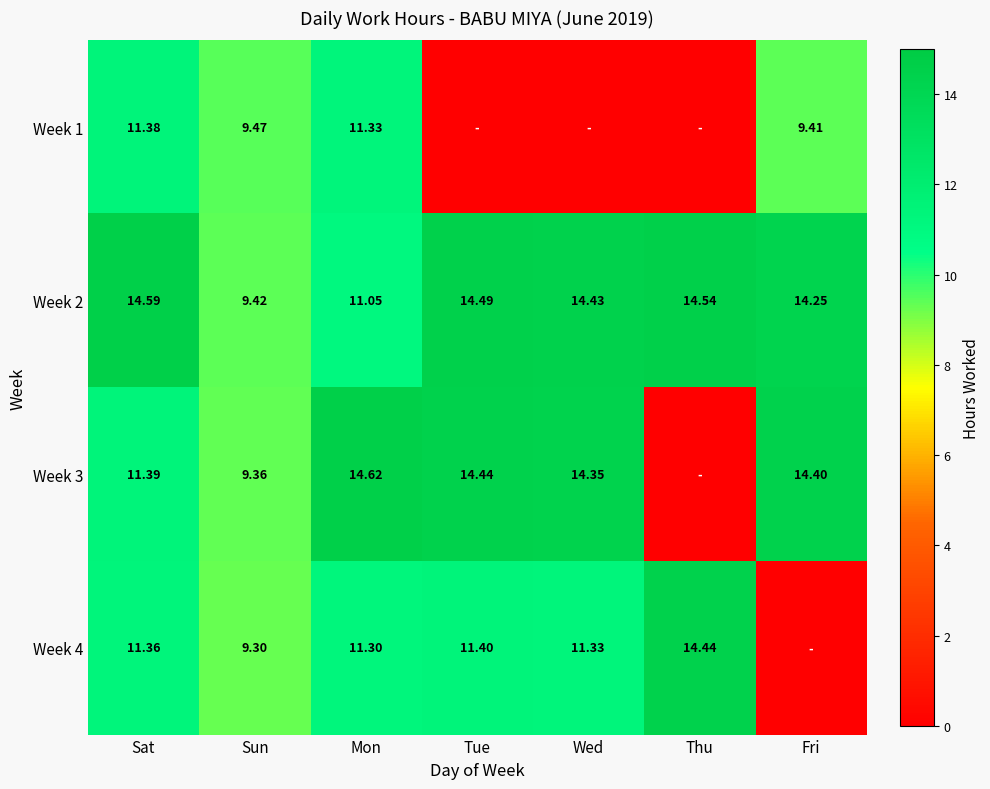

Is the value of Week 3 at Tue greater than the value of Week 4 at Sat?

Yes